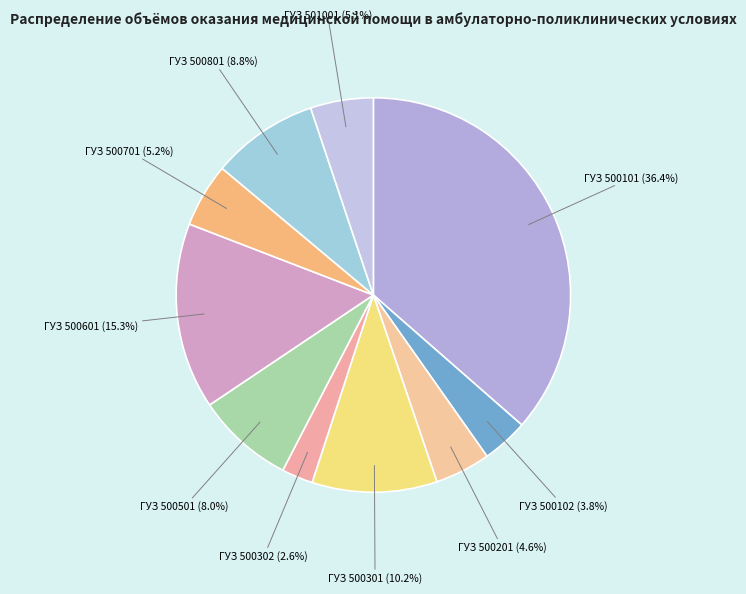

Between ГУЗ 500102 and ГУЗ 500701, which is larger?

ГУЗ 500701